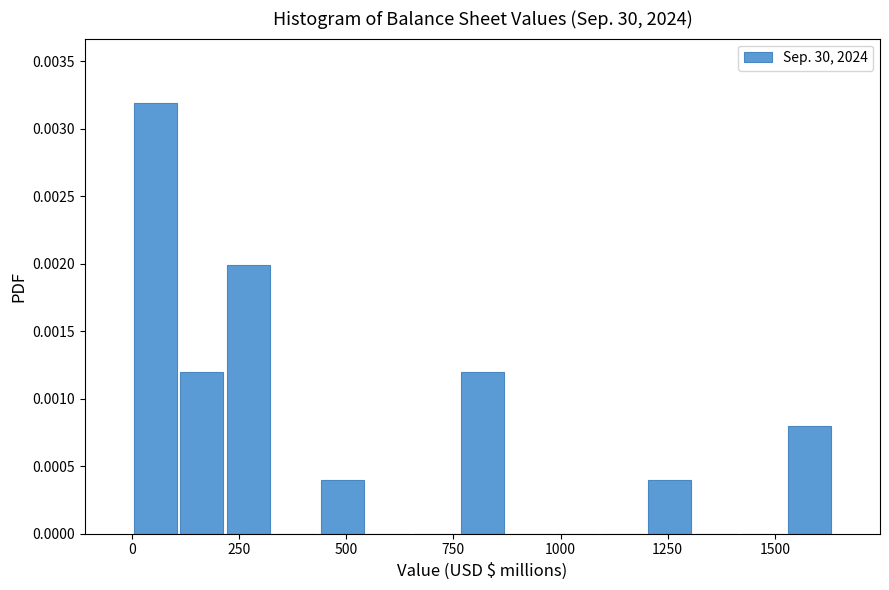

Read against the x-axis, roughly where is the centre of the tallest bar?

50